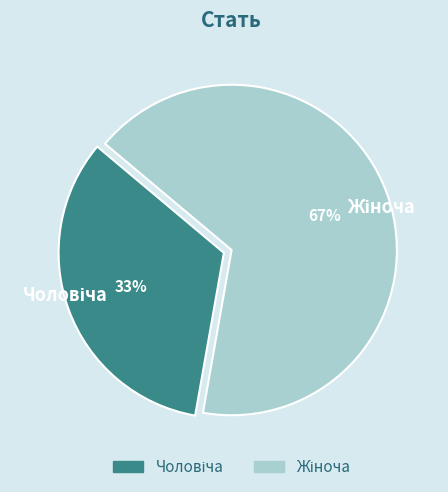

Is there any slice that represents more than half of the pie?

Yes